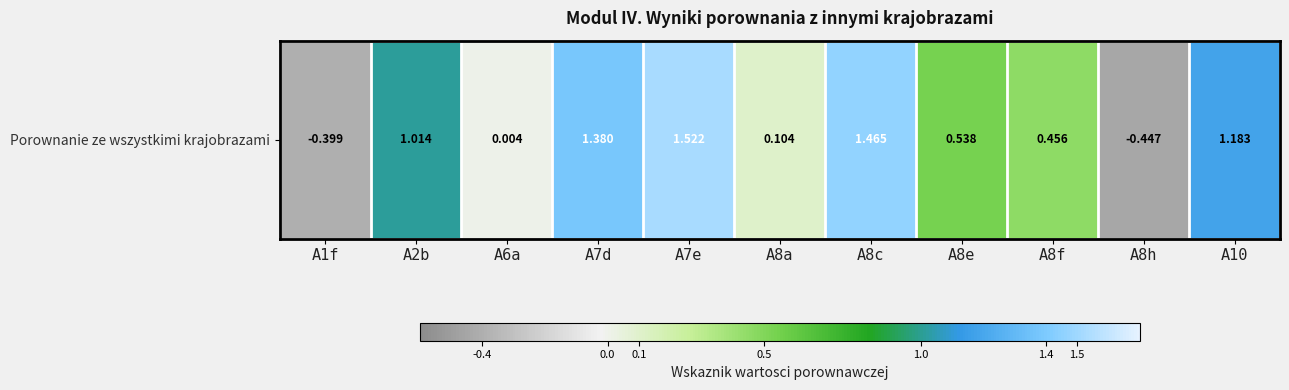

Reading left to right, transcribe all the data shown in this chart.

-0.4	1.0	0.0	1.4	1.5	0.1	1.5	0.5	0.5	-0.4	1.2